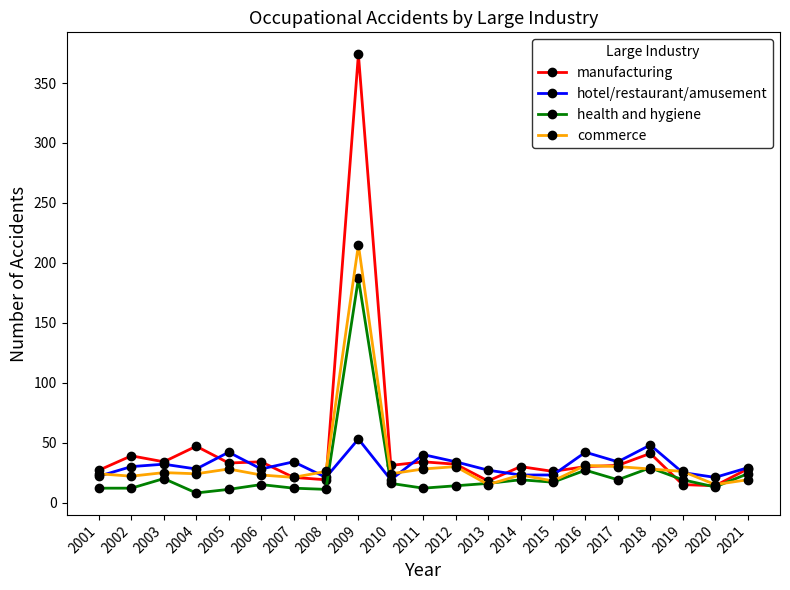

True or false: manufacturing has more than 2 interior local peaks.

True